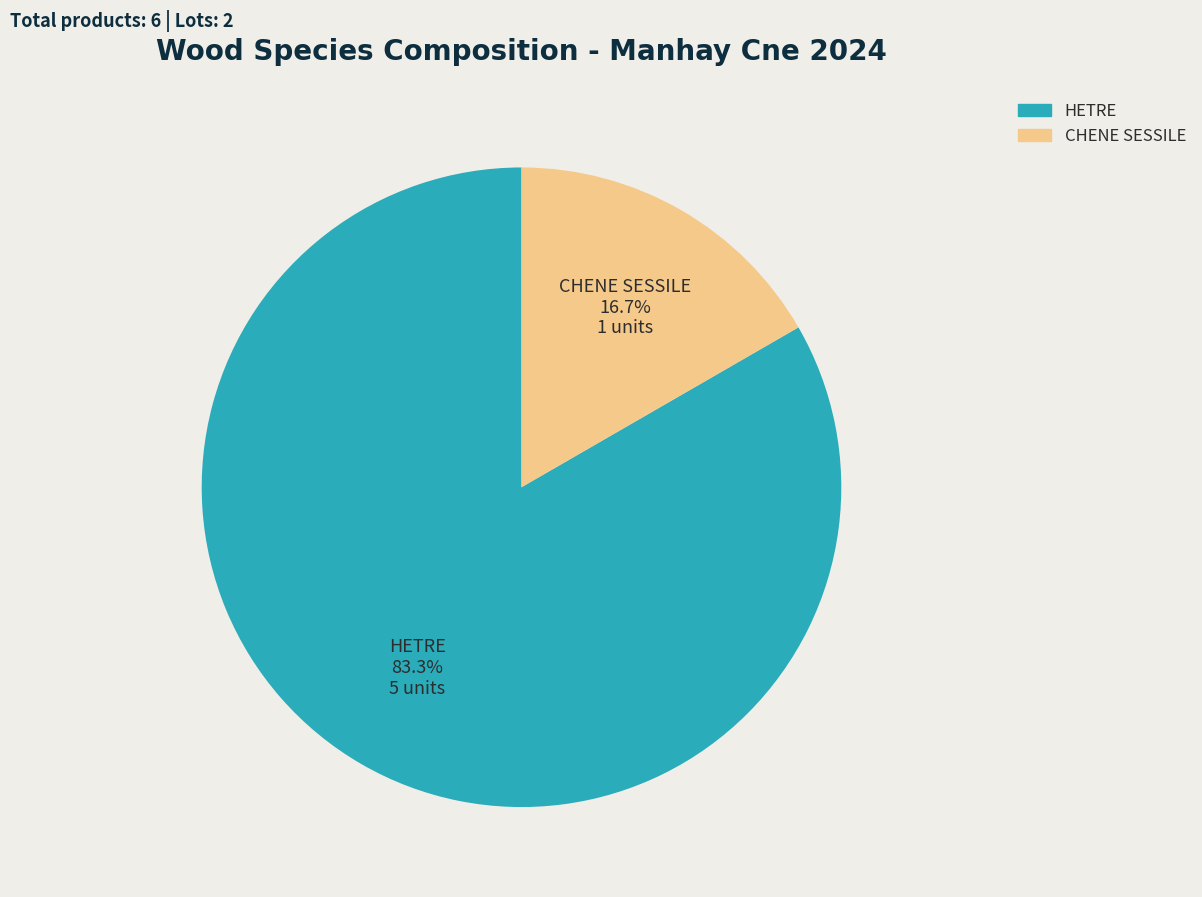

Does CHENE SESSILE account for over 50% of the chart?

No